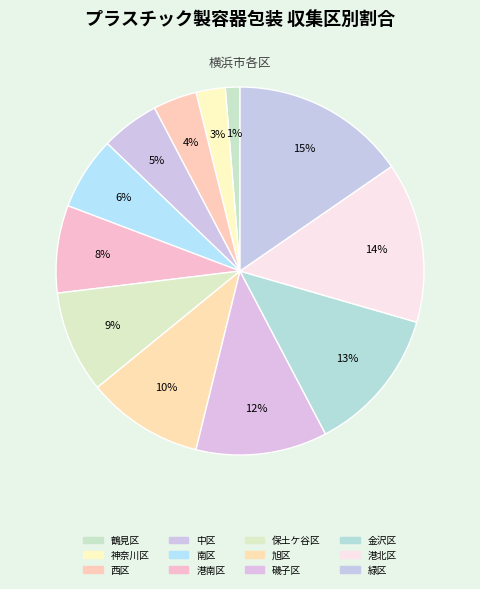

Which slice is the largest?

緑区